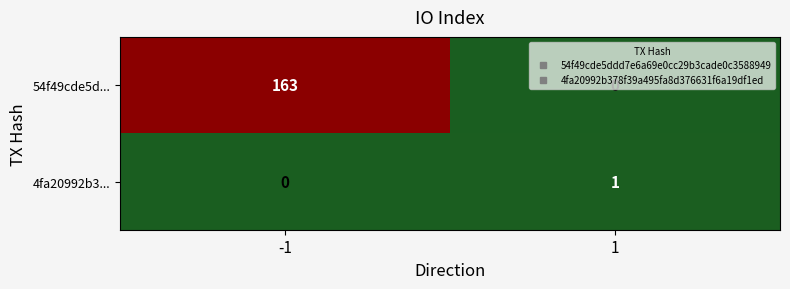

Which series has the largest range (max minus min)?

54f49cde5d...